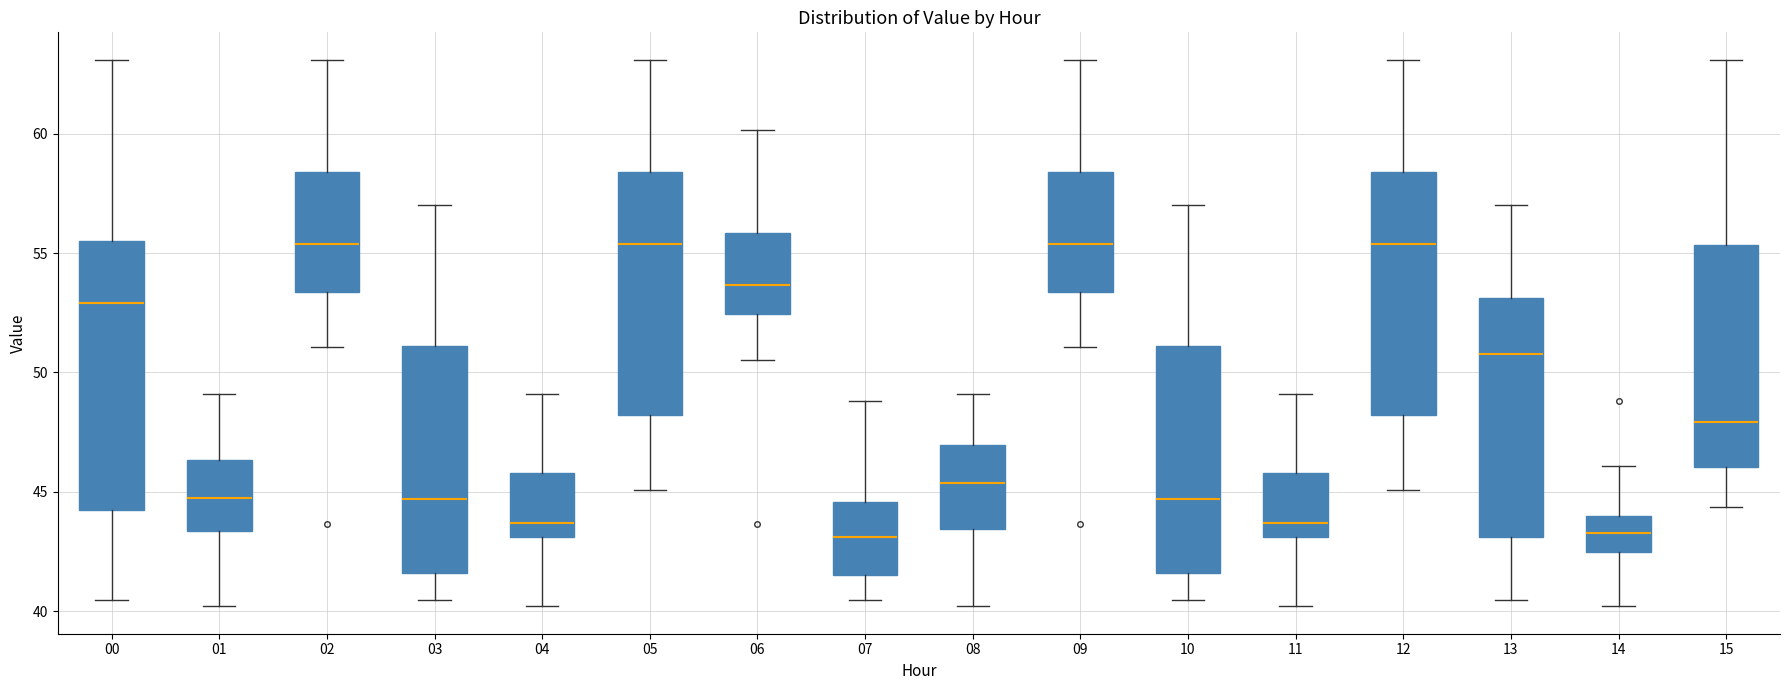

Reading left to right, transcribe this box plot: for each box, give where its median line is, the range the box spans, and where its two whiskers end, as read against the y-axis. The values are not printed on the chart, so give them approximately, as read against the axis.

00: median 53.0, box 44.0 to 55.5, whiskers 40.5 to 63.0
01: median 44.5, box 43.5 to 46.5, whiskers 40.0 to 49.0
02: median 55.5, box 53.5 to 58.5, whiskers 51.0 to 63.0
03: median 44.5, box 41.5 to 51.0, whiskers 40.5 to 57.0
04: median 43.5, box 43.0 to 46.0, whiskers 40.0 to 49.0
05: median 55.5, box 48.0 to 58.5, whiskers 45.0 to 63.0
06: median 53.5, box 52.5 to 56.0, whiskers 50.5 to 60.0
07: median 43.0, box 41.5 to 44.5, whiskers 40.5 to 49.0
08: median 45.5, box 43.5 to 47.0, whiskers 40.0 to 49.0
09: median 55.5, box 53.5 to 58.5, whiskers 51.0 to 63.0
10: median 44.5, box 41.5 to 51.0, whiskers 40.5 to 57.0
11: median 43.5, box 43.0 to 46.0, whiskers 40.0 to 49.0
12: median 55.5, box 48.0 to 58.5, whiskers 45.0 to 63.0
13: median 51.0, box 43.0 to 53.0, whiskers 40.5 to 57.0
14: median 43.5, box 42.5 to 44.0, whiskers 40.0 to 46.0
15: median 48.0, box 46.0 to 55.5, whiskers 44.5 to 63.0